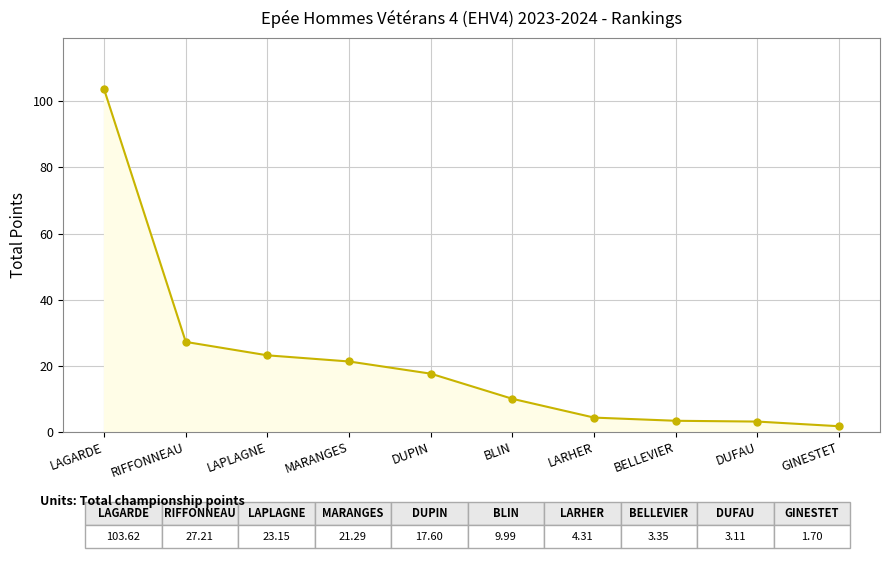

At which category does the chart reach its peak across all series?

LAGARDE